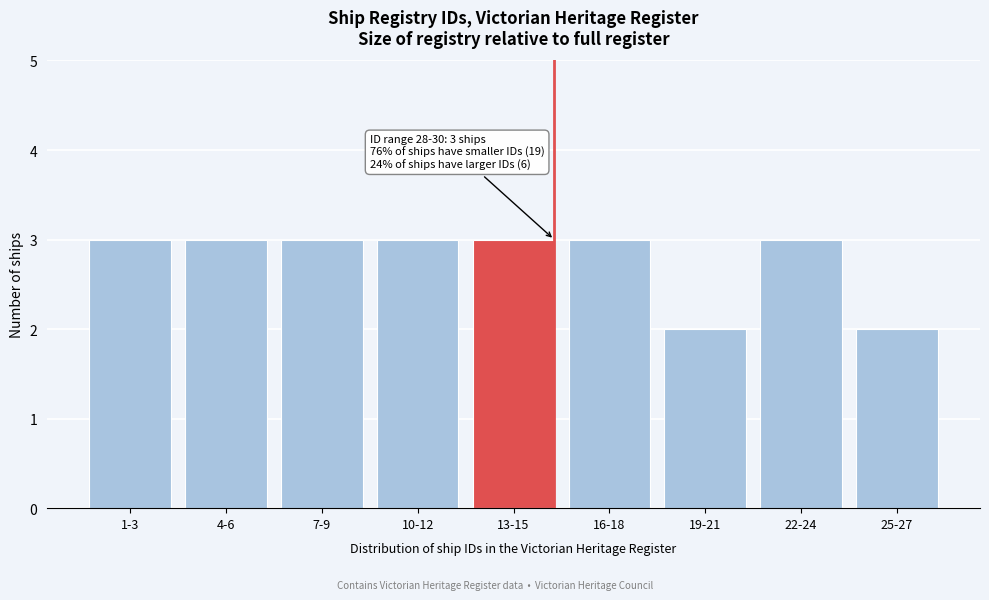

Reading right to left, what are all the values shown in this chart?

2	3	2	3	3	3	3	3	3